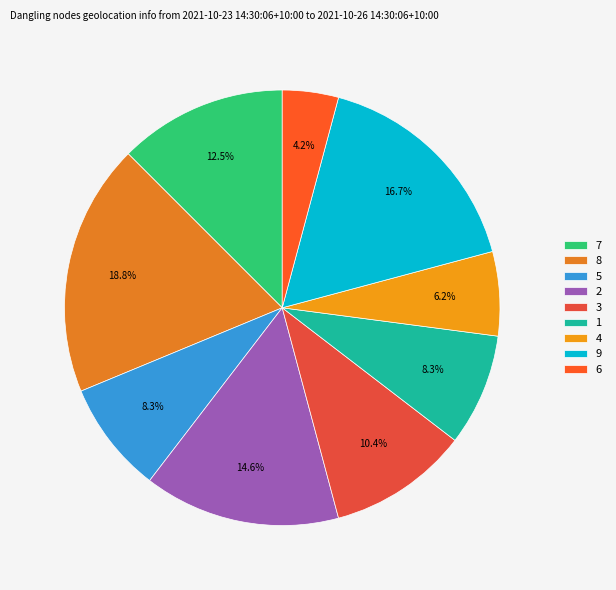

What is the smallest slice in the pie chart?

6